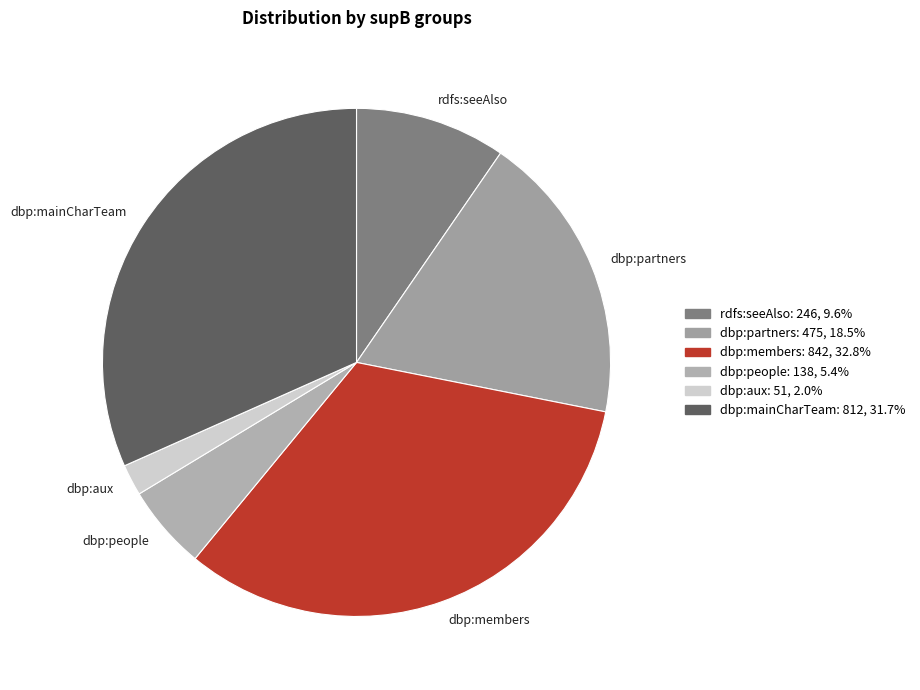

Which slice is the largest?

dbp:members